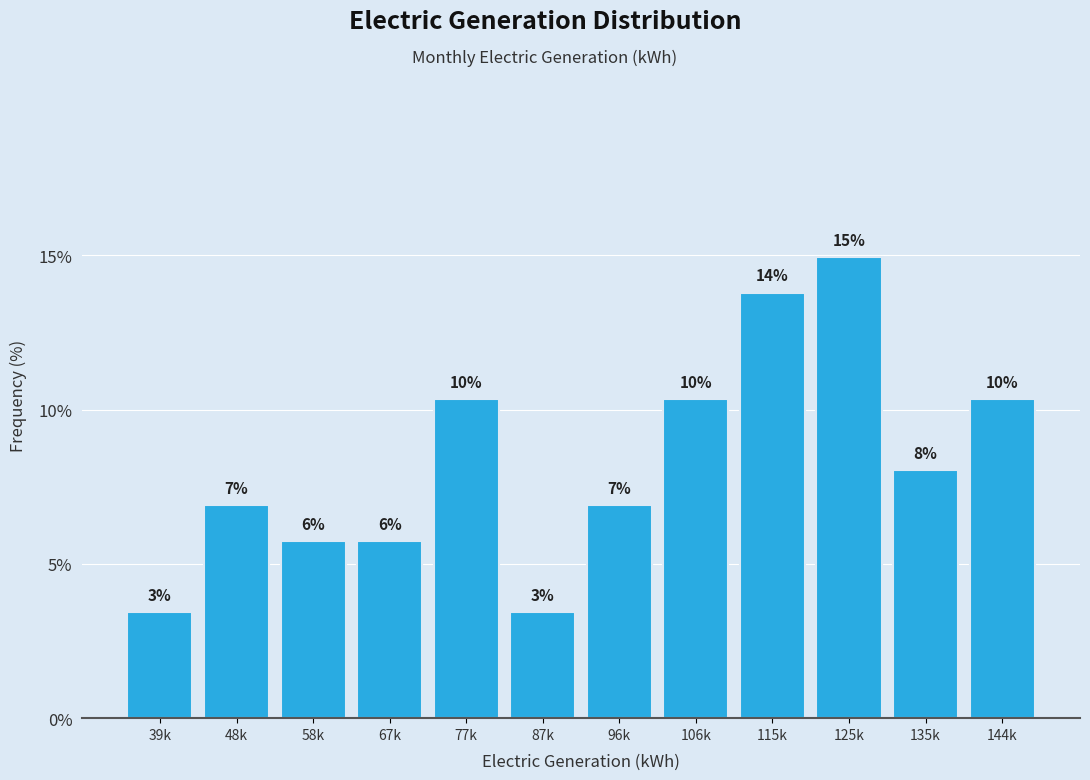

How many bars are there in total?

12